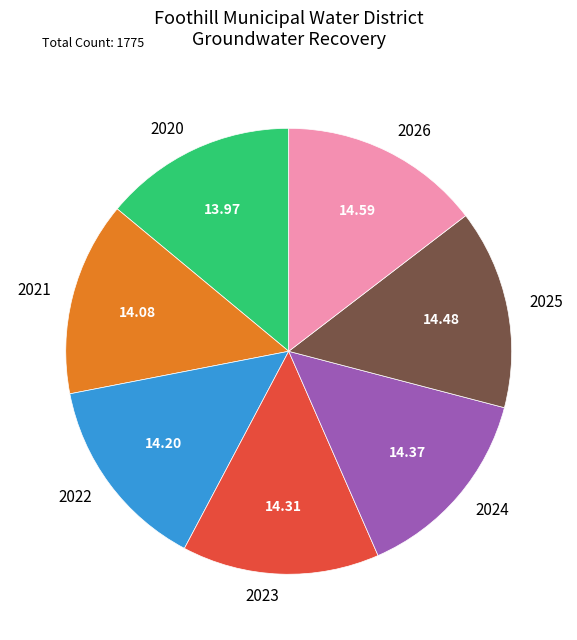

Does 2022 account for over 50% of the chart?

No